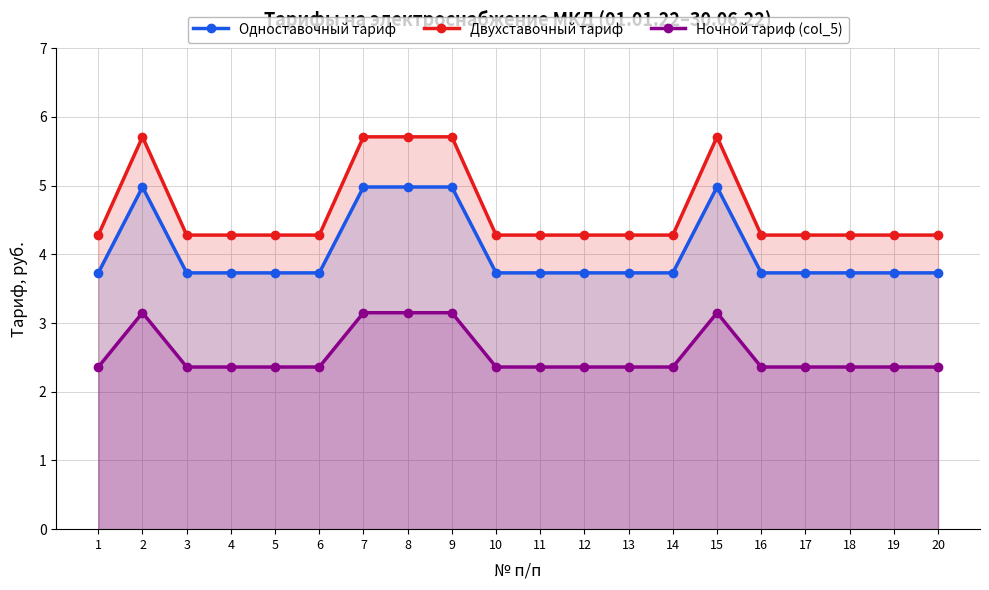

Is it true that Ночной тариф (col_5) equals 4.1 at 19?

False